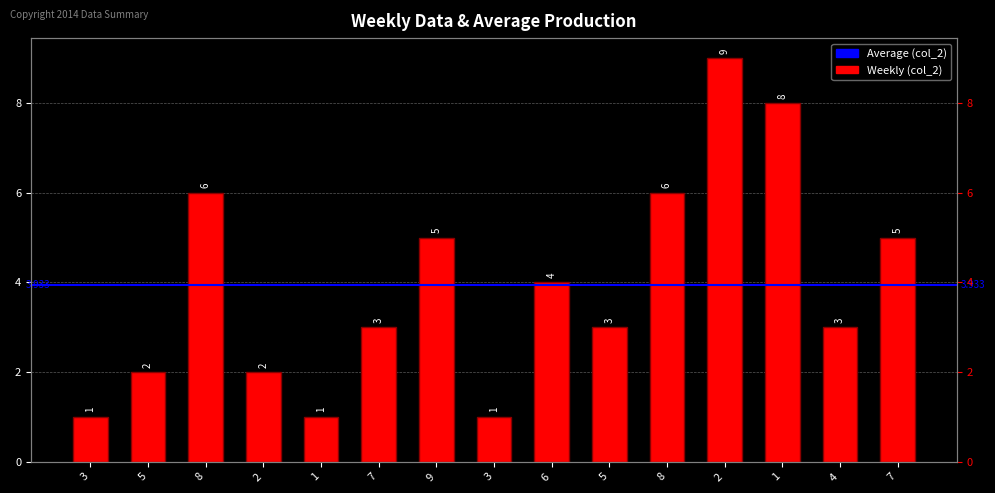

True or false: the data shows 1 at 8.

False